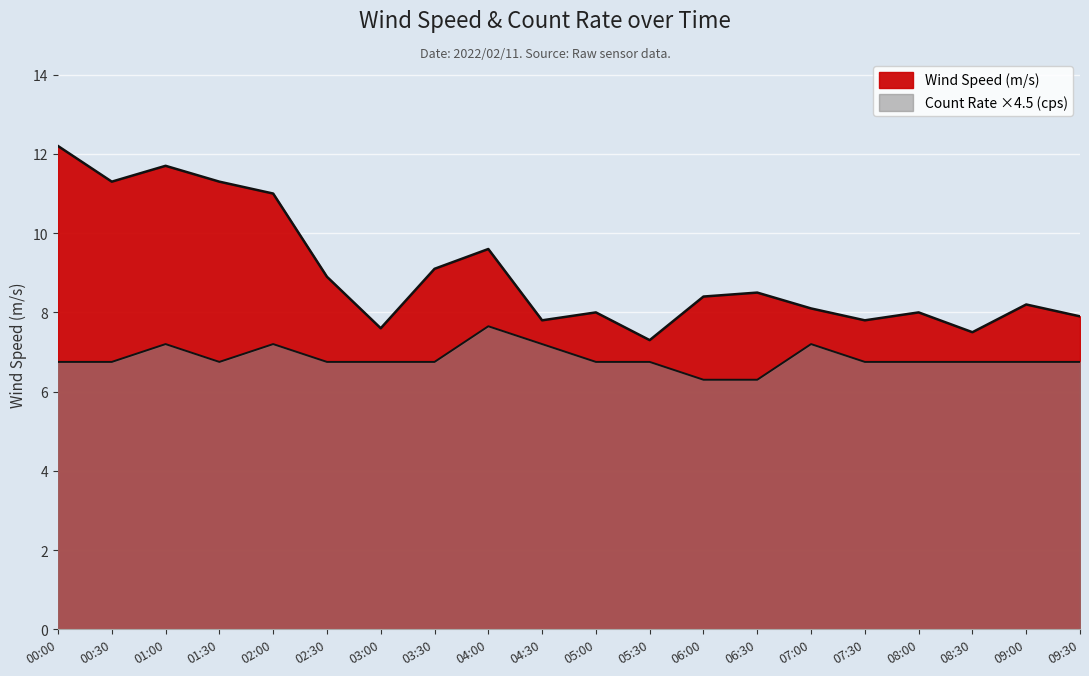

Does the chart display data point markers on the line(s)?

No